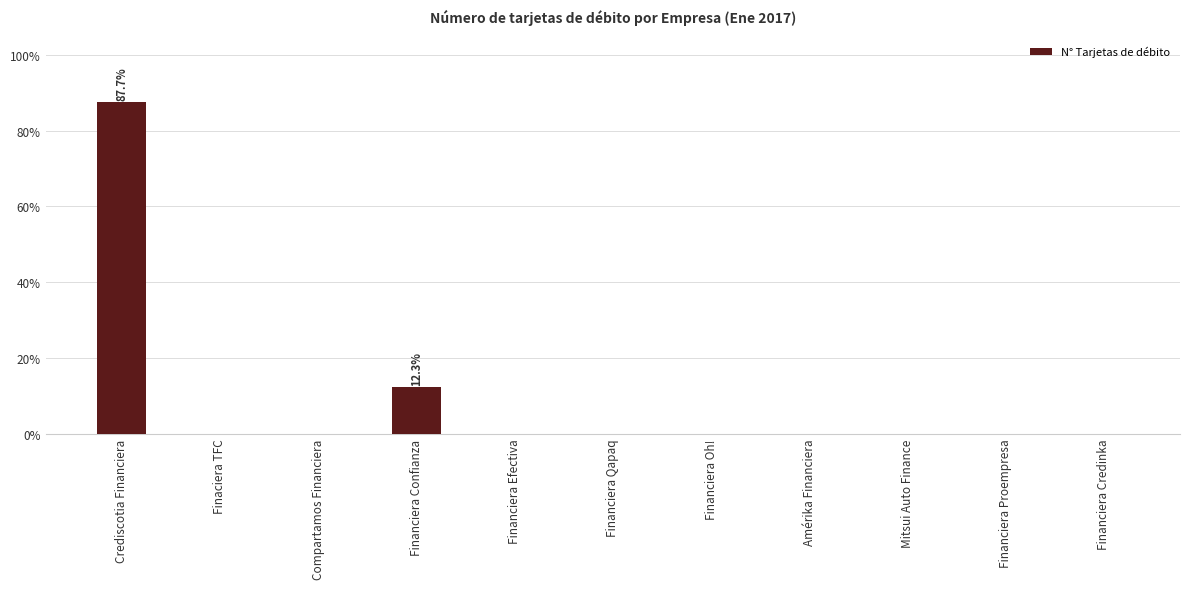

What is the sum of all values?

100.0